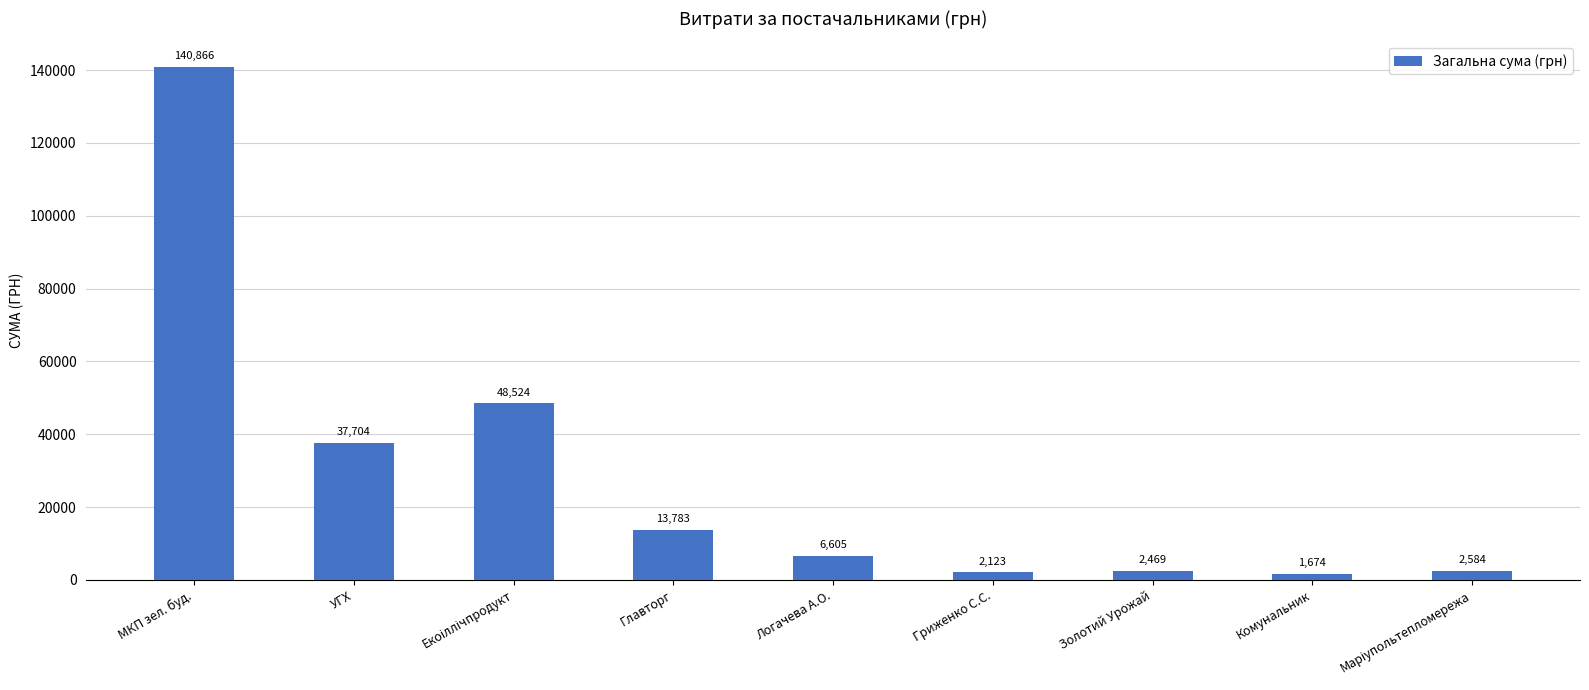

What is the change in value from Логачева А.О. to Золотий Урожай?

-4136.0